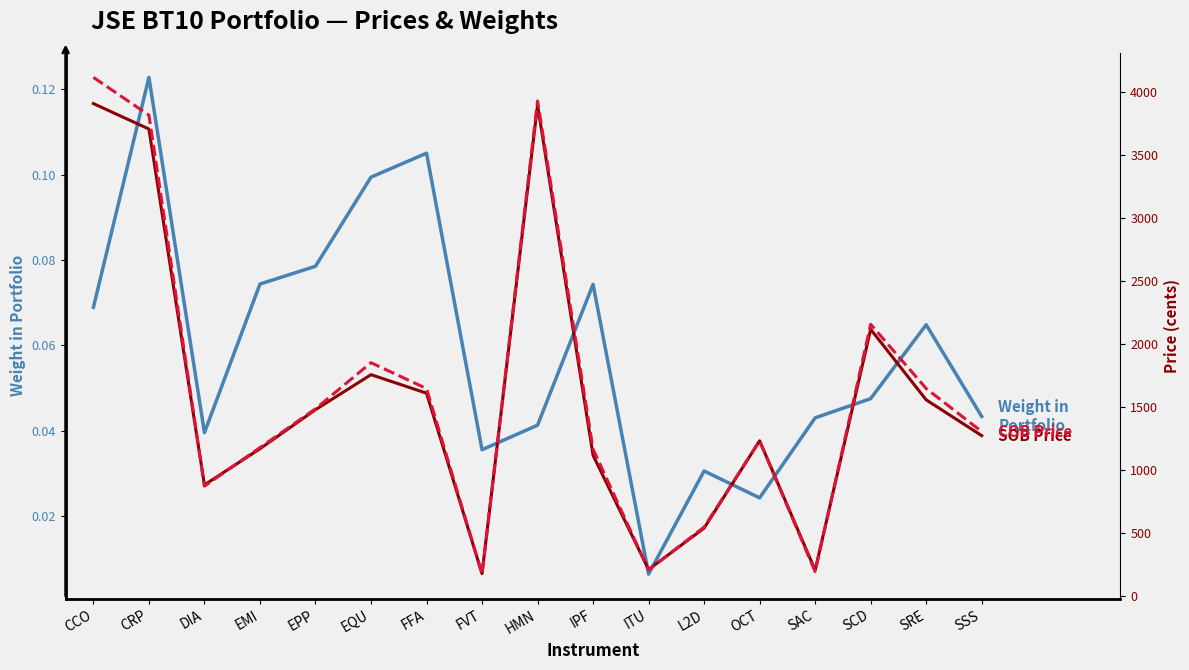

At how many categories does at least one series exceed 1788?

5